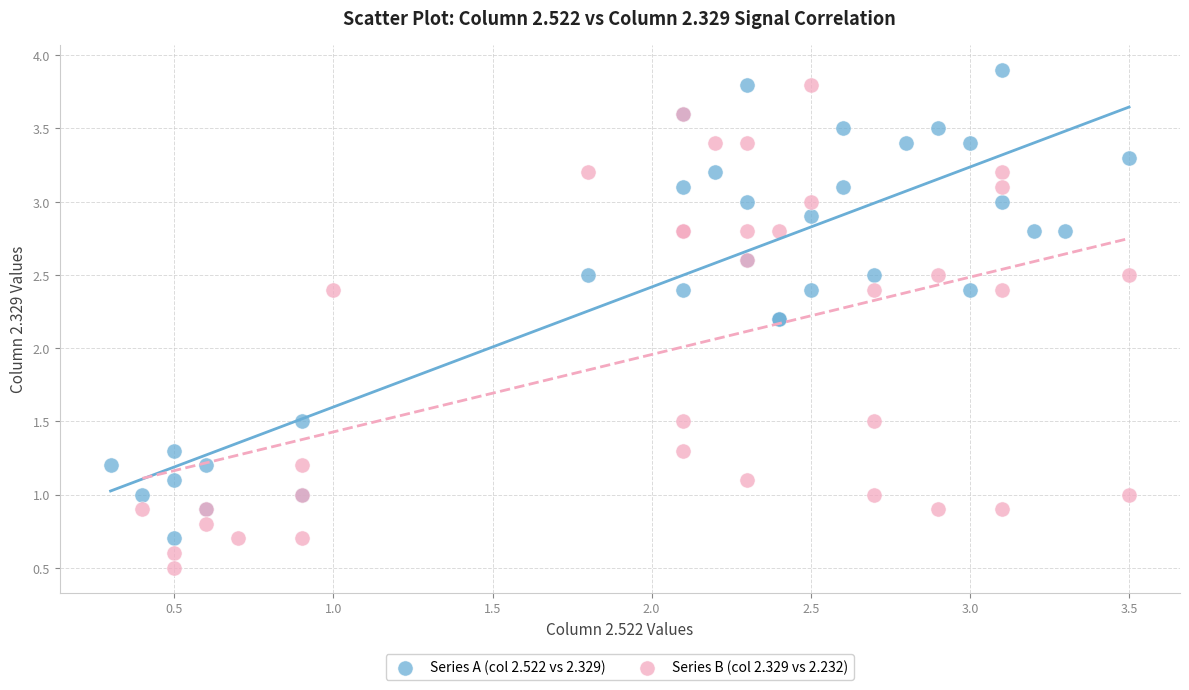

Which series contains the lowest Y value?

Series B (col 2.329 vs 2.232)